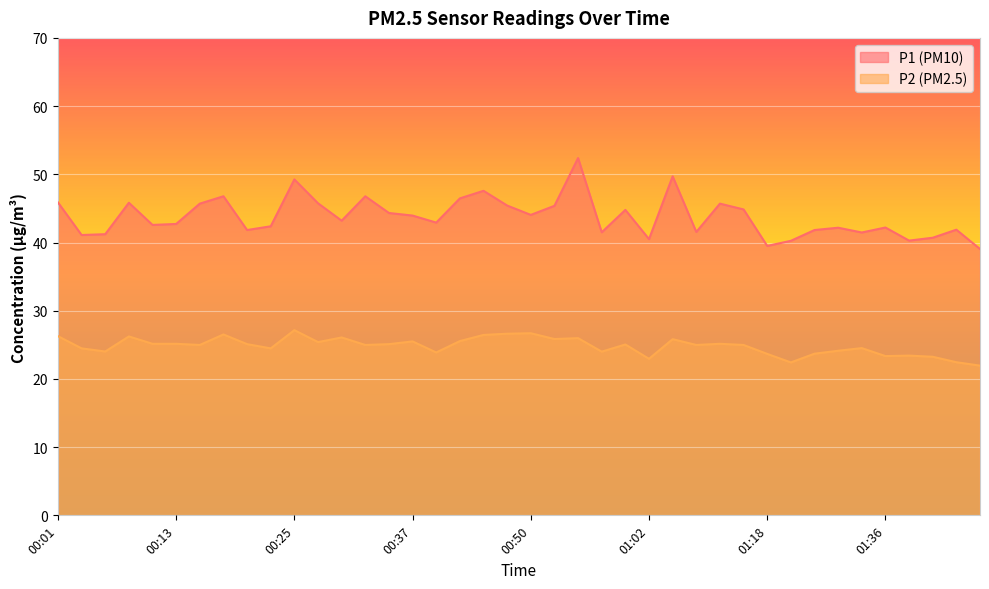

True or false: P2 has more than 1 points higher than both neighbors.

True